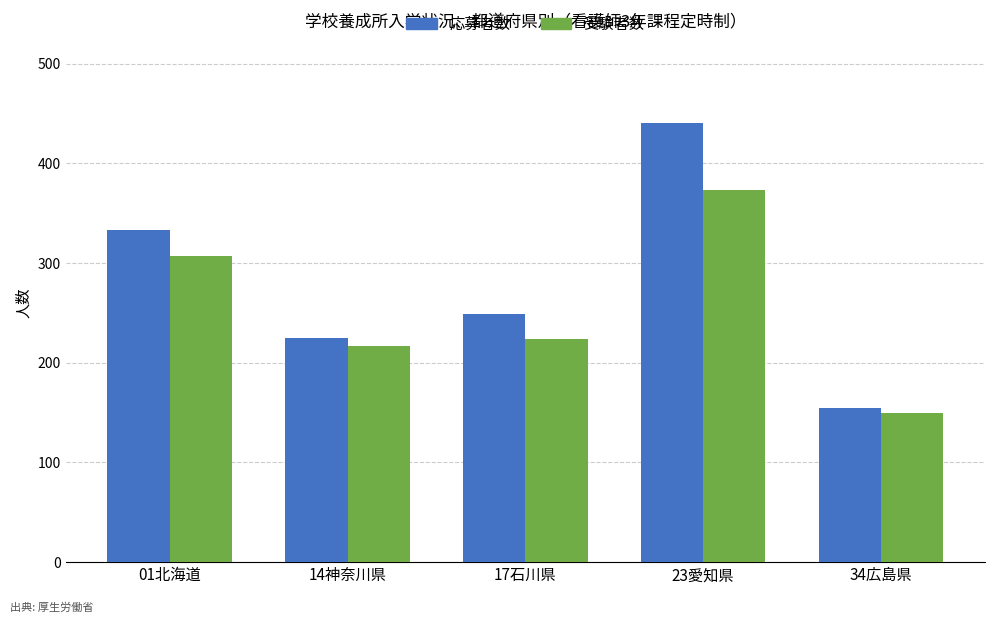

Which series has the widest spread of values?

応募者数